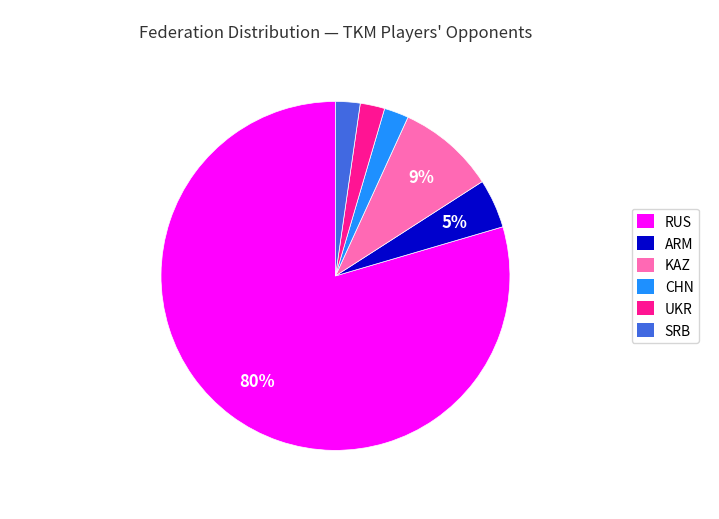

To the nearest percent, what is the average slice percentage?

17%